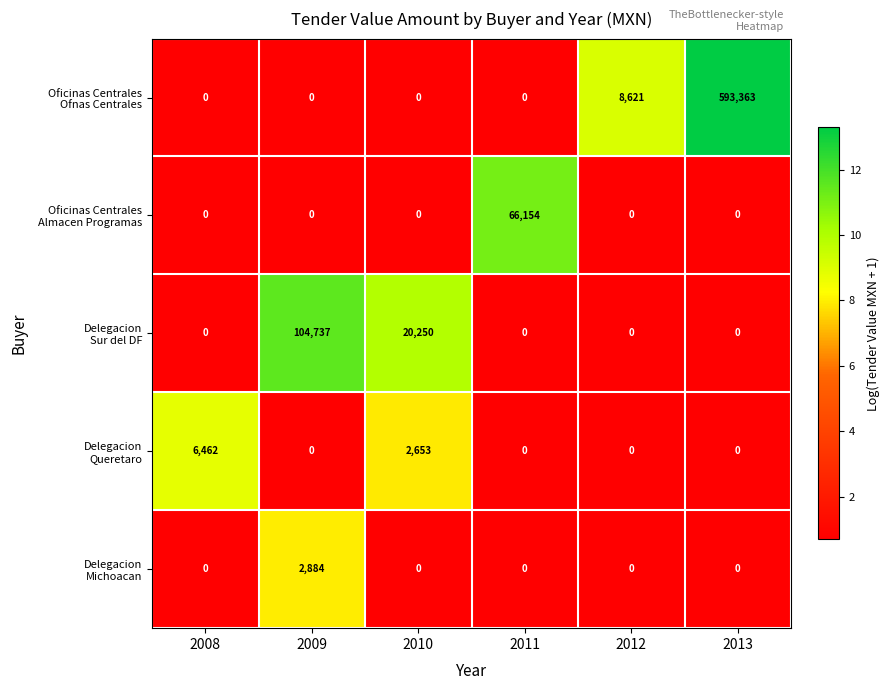

What is the maximum value shown in the chart?

593363